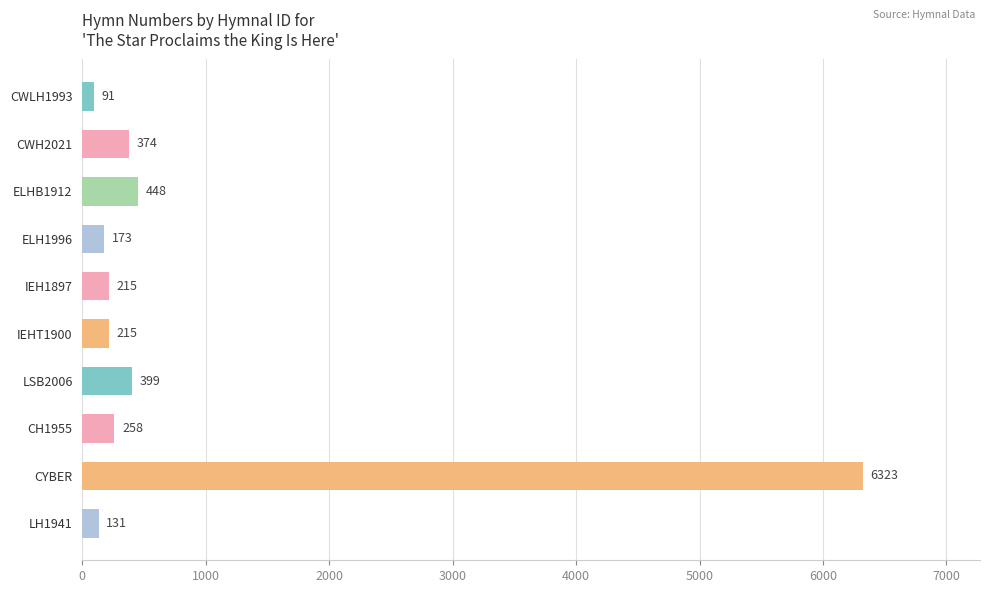

Reading bottom to top, extract all data points from this chart.

LH1941=131	CYBER=6323	CH1955=258	LSB2006=399	IEHT1900=215	IEH1897=215	ELH1996=173	ELHB1912=448	CWH2021=374	CWLH1993=91